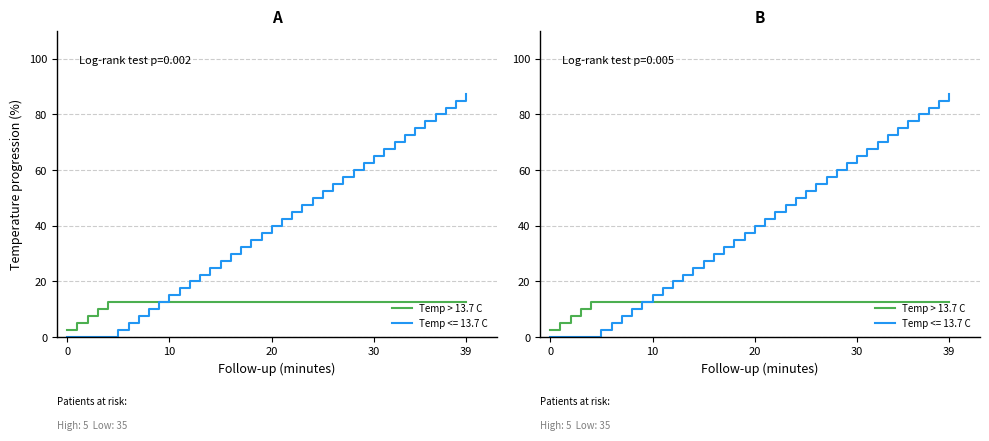

Does the chart have visible grid lines?

Yes